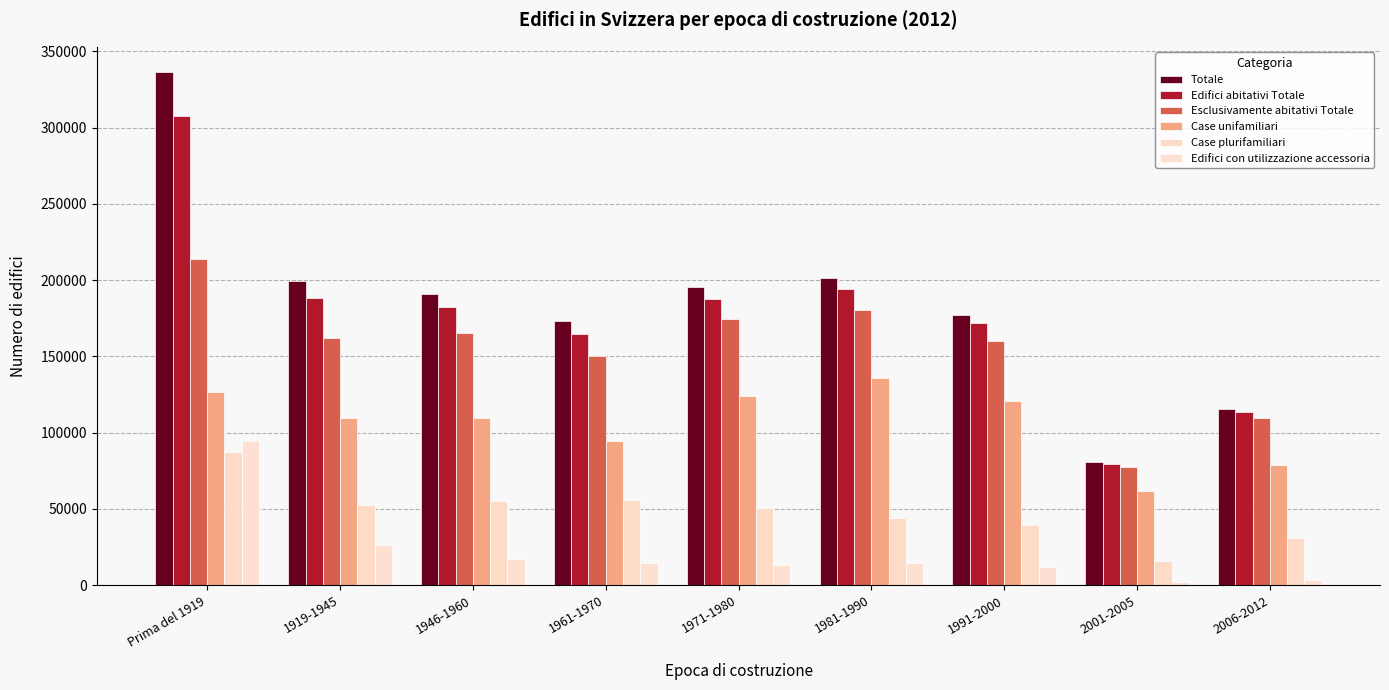

Which category has the highest value in the Case unifamiliari series?

1981-1990